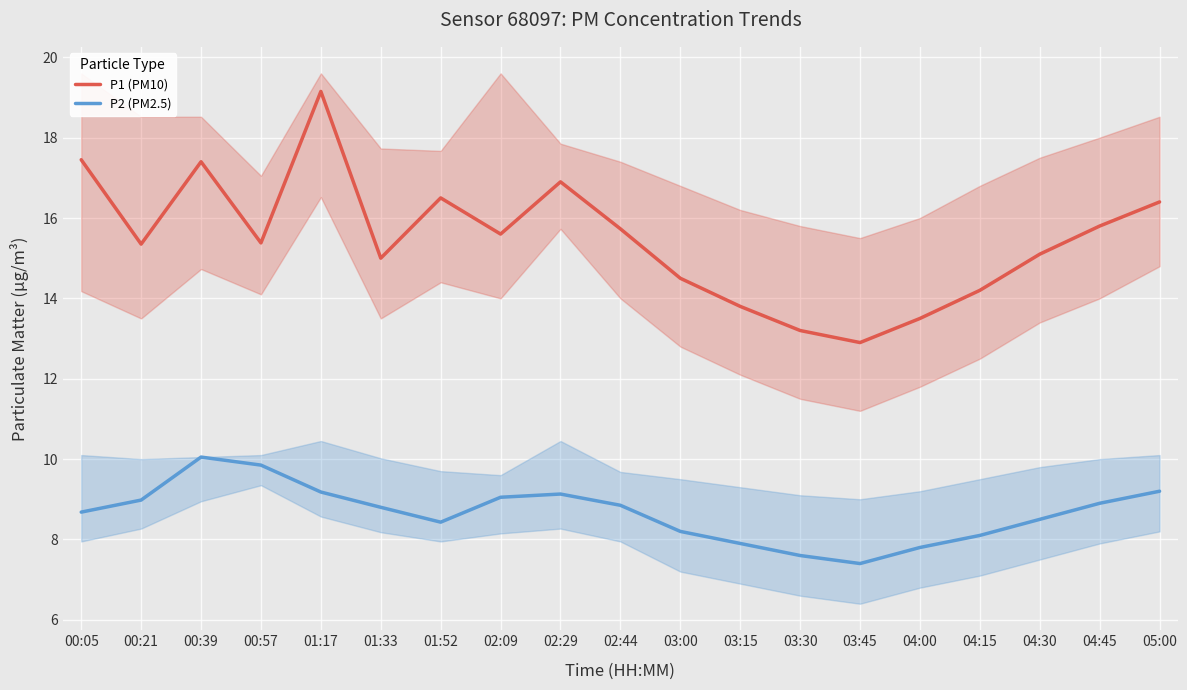

At which label does P1 (PM10) first exceed 15?

00:05